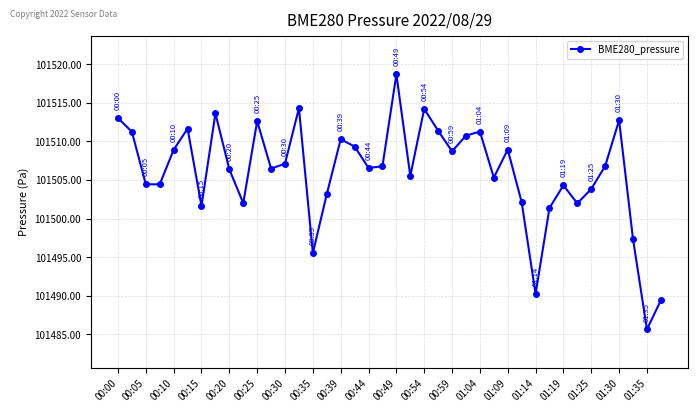

Does the chart display data point markers on the line(s)?

Yes